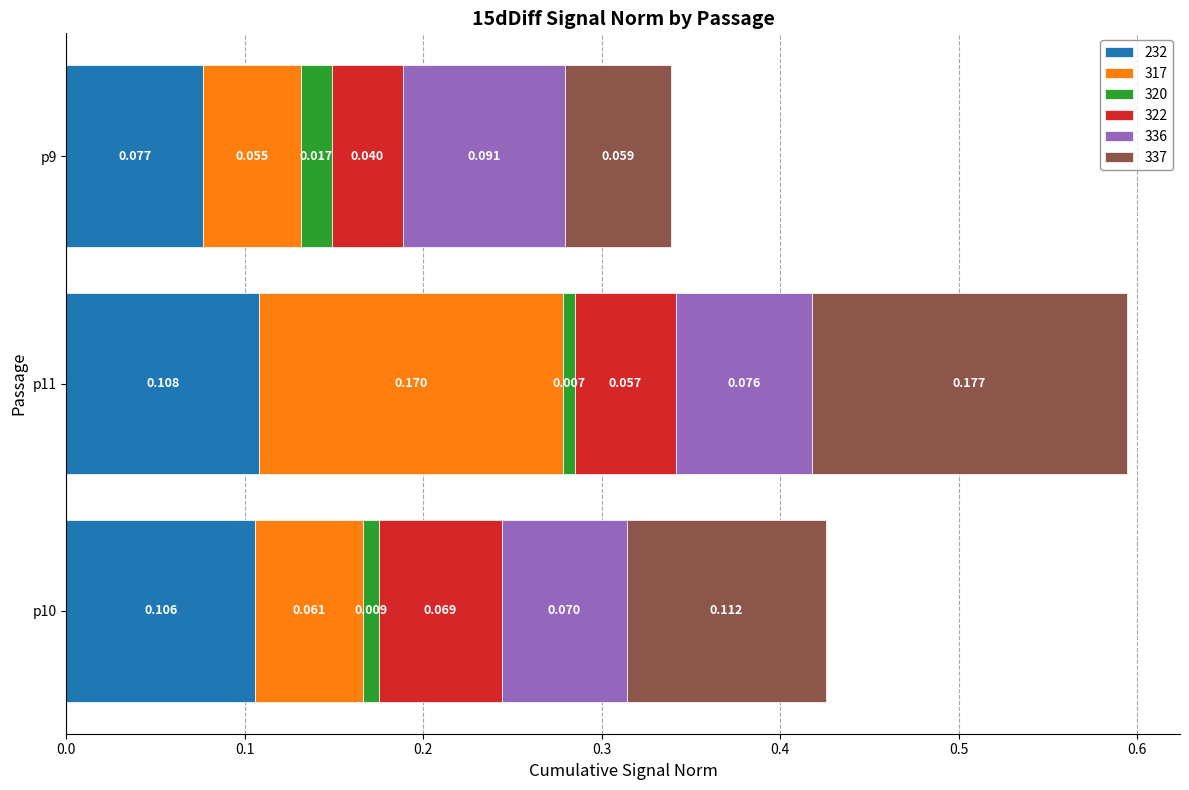

At which label is 337 closest to 0?

p9